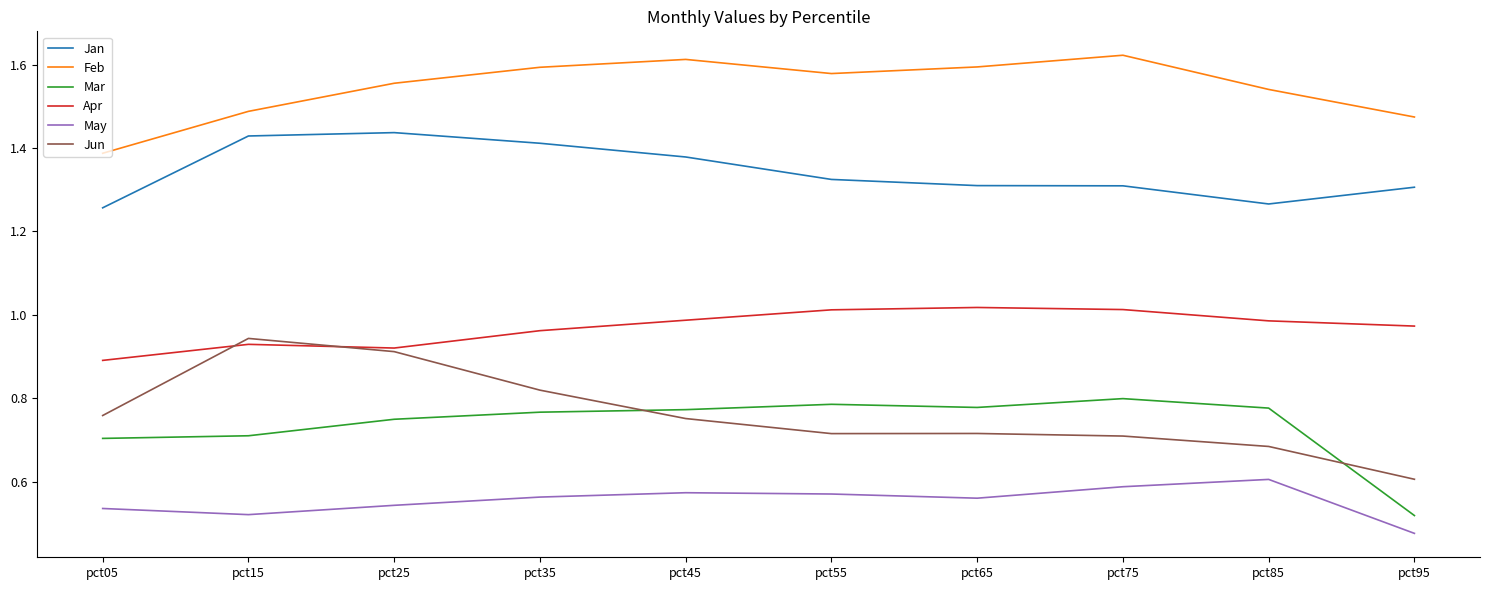

Which series has the widest spread of values?

Jun